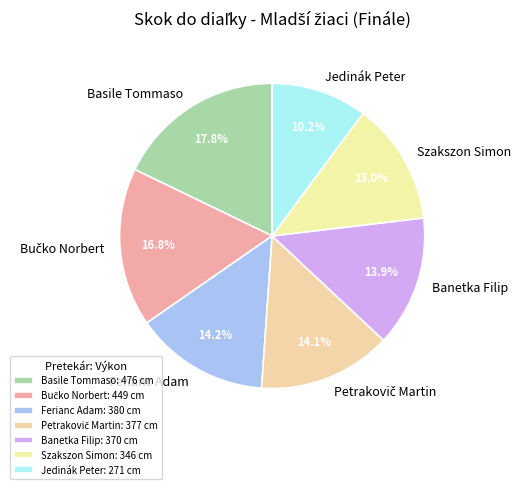

Which category has the biggest portion of the pie?

Basile Tommaso